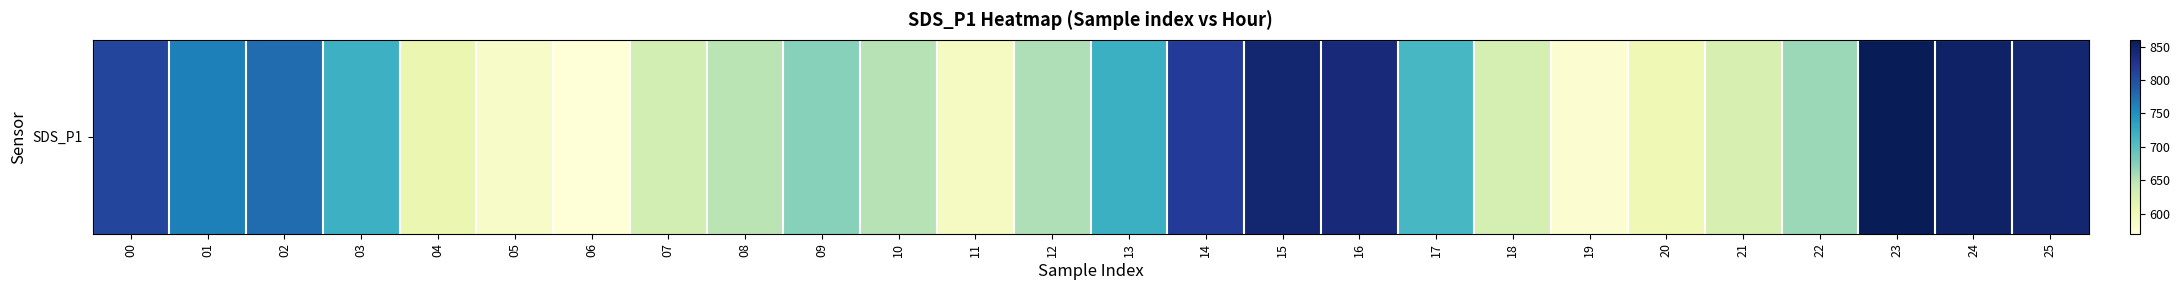

What is the change in value from 18 to 23?

+229.7